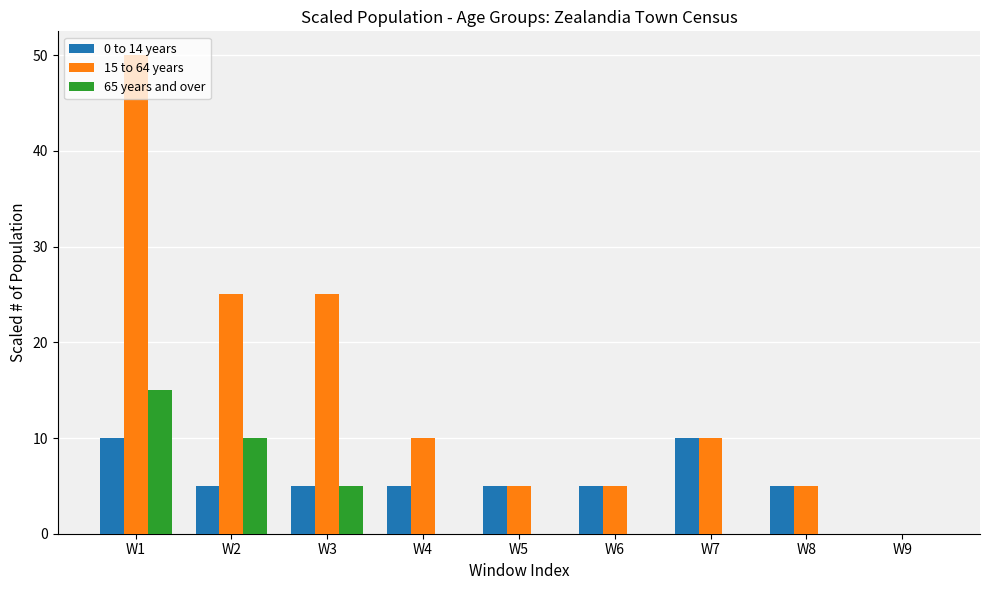

The 0 to 14 years series shows 5 at W3. True or false?

True